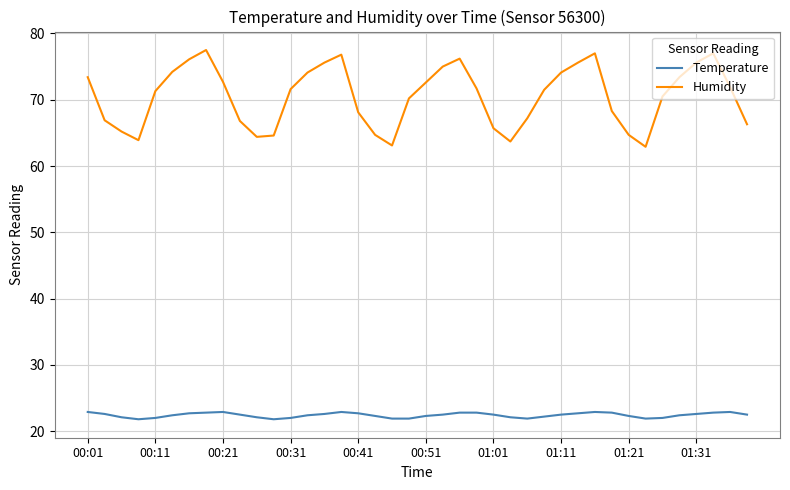

True or false: Humidity and Temperature cross at least once.

False